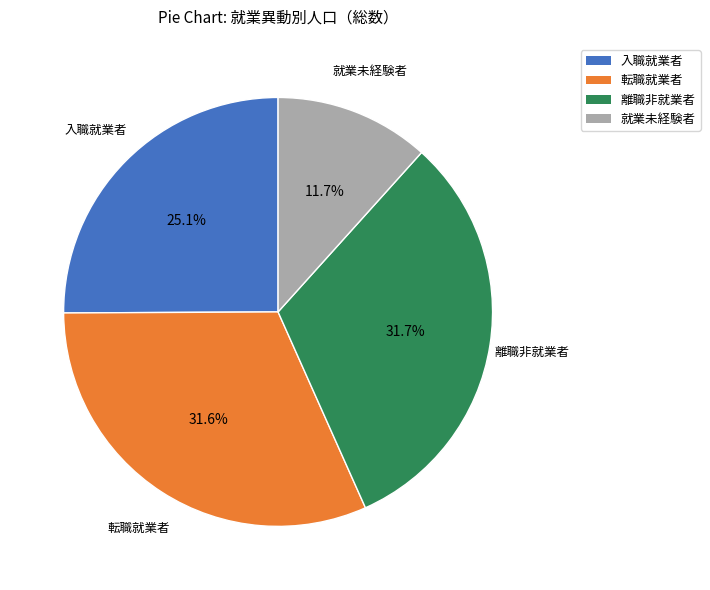

How many slices are in this pie chart?

4